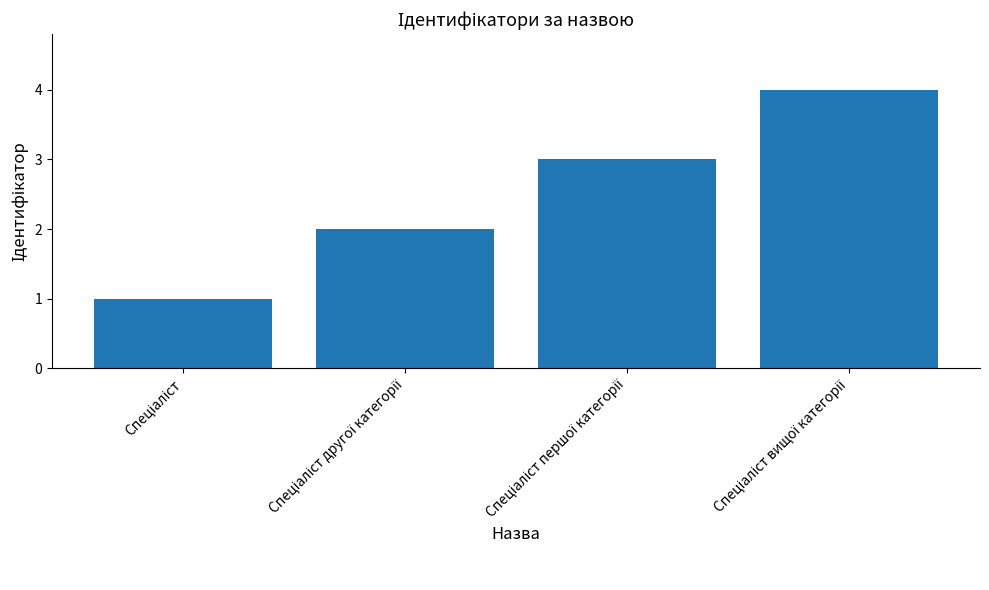

What is the difference between the maximum and minimum values?

3